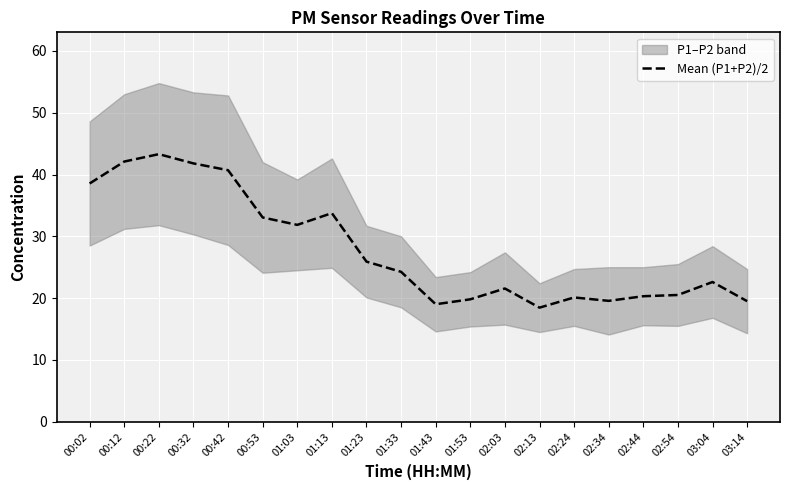

At which category does the data reach its first local peak?

00:22